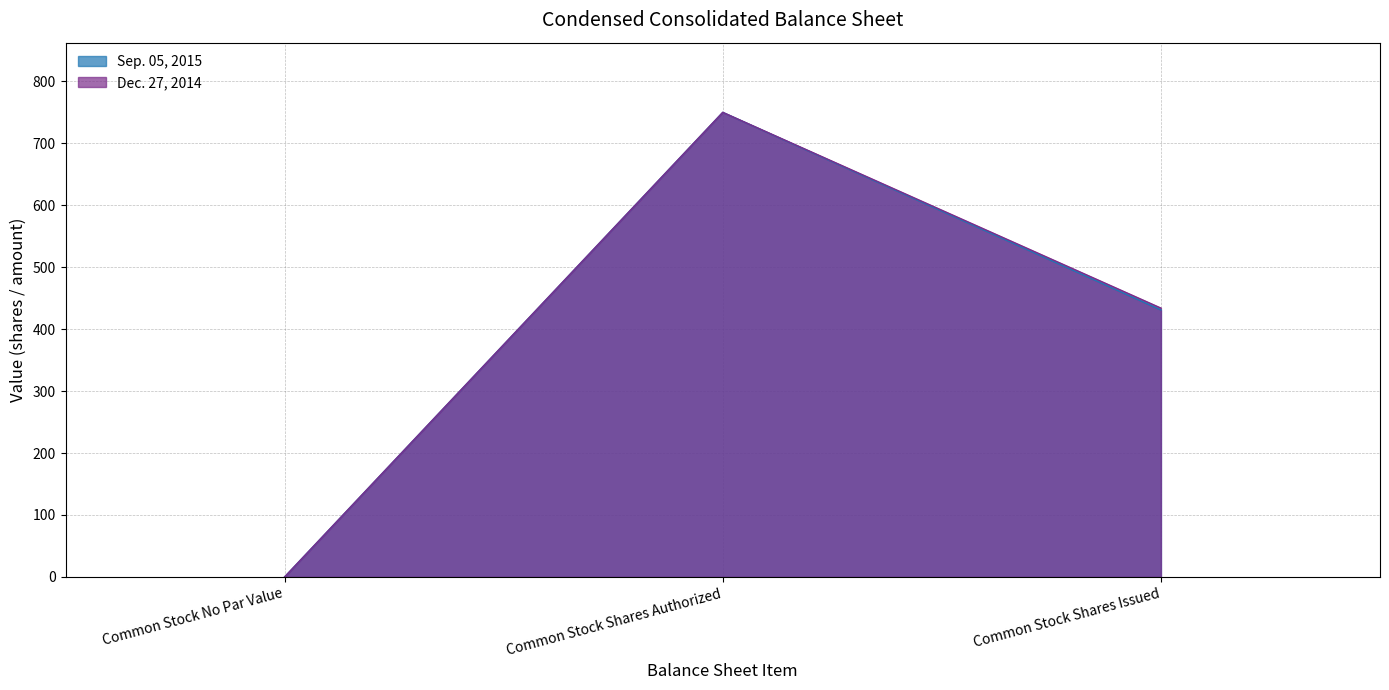

How many distinct data groups are displayed?

2